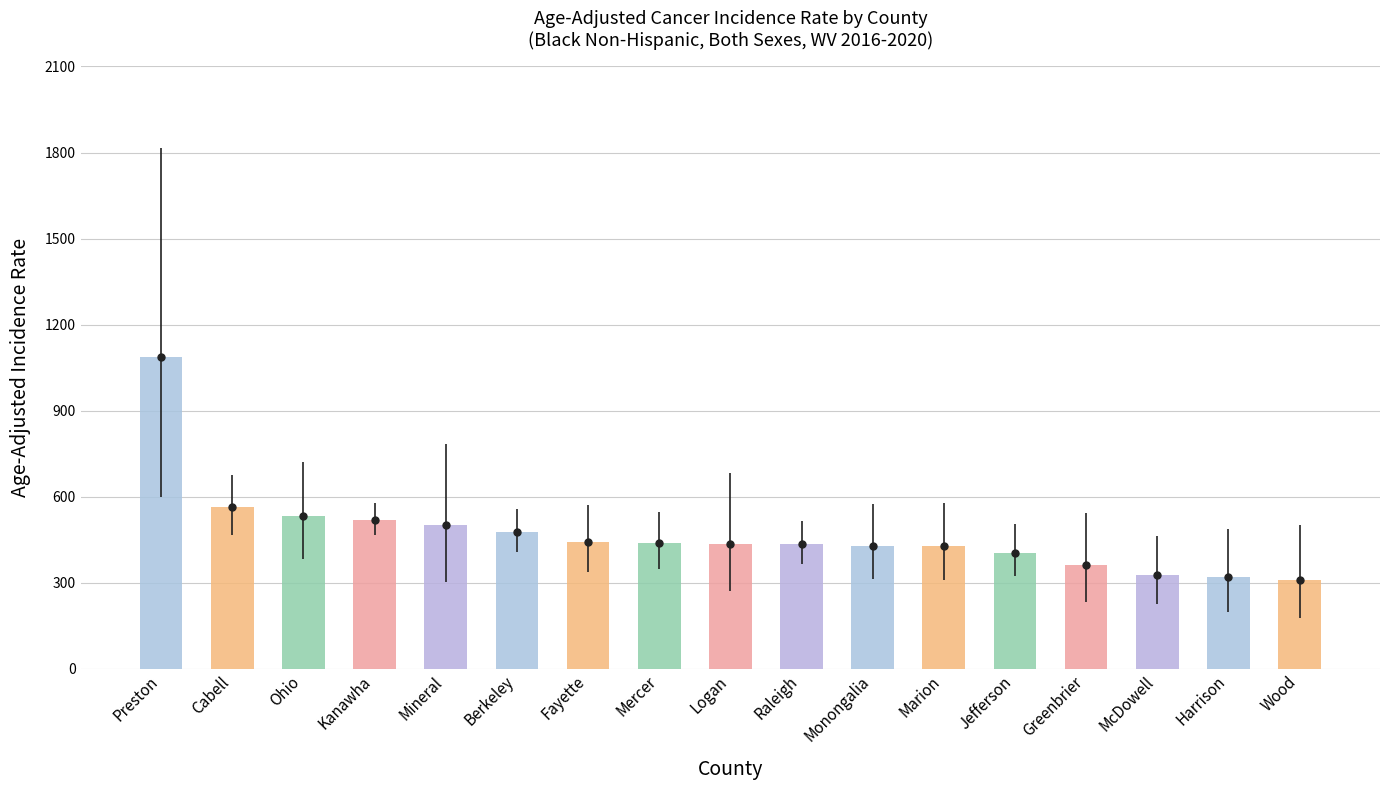

Which category has the highest value across all series?

Preston